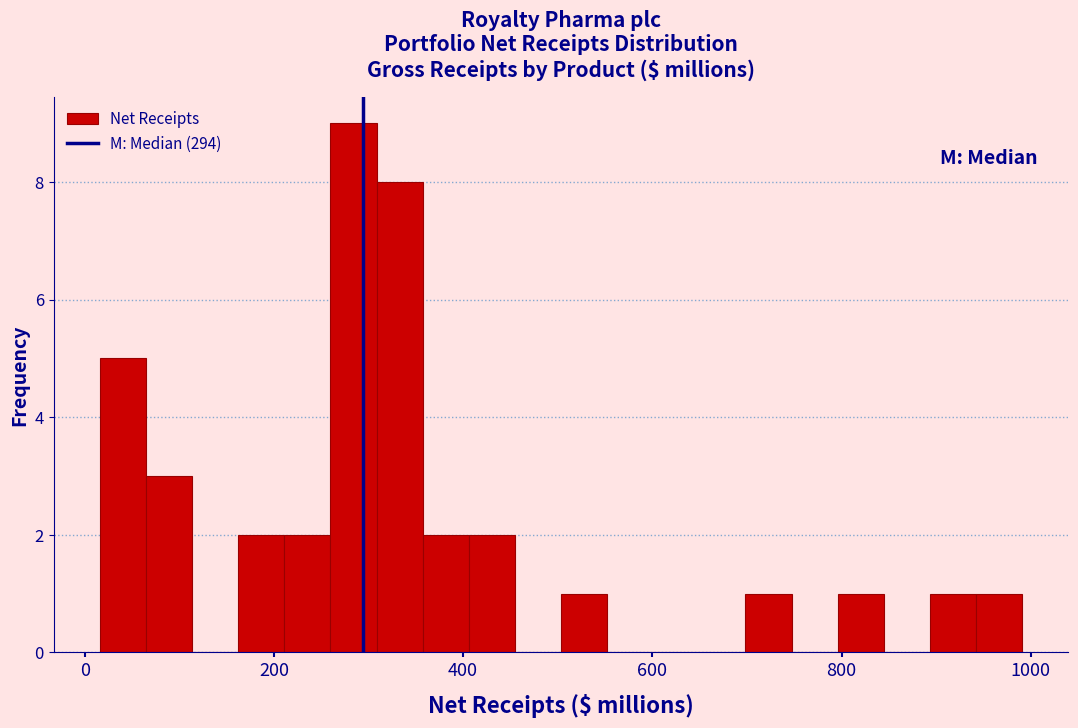

Read against the x-axis, roughly where is the centre of the tallest bar?

280